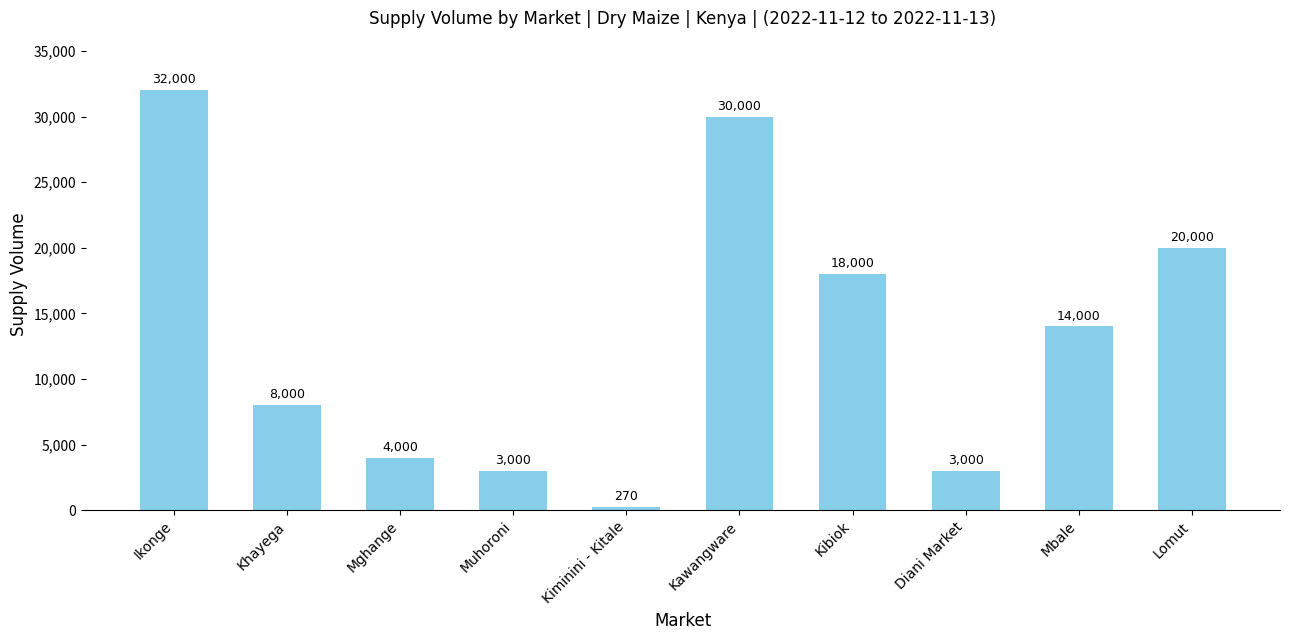

What is the change in value from Diani Market to Lomut?

+17000